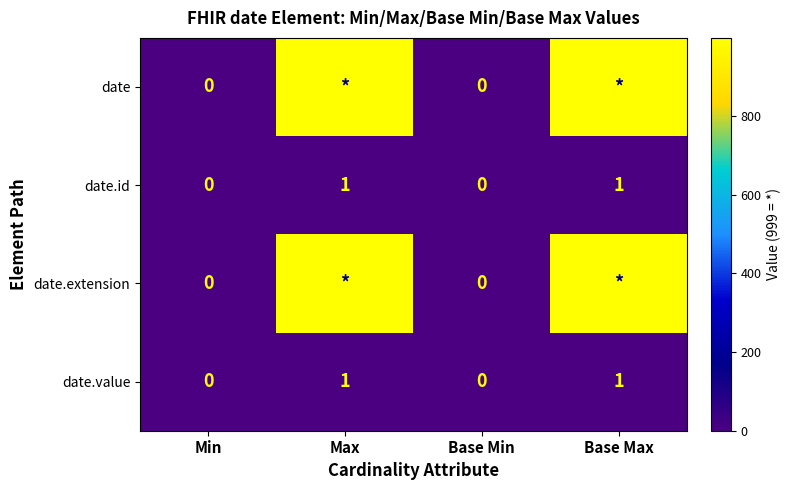

How many date.value values are between 0 and 1?

4